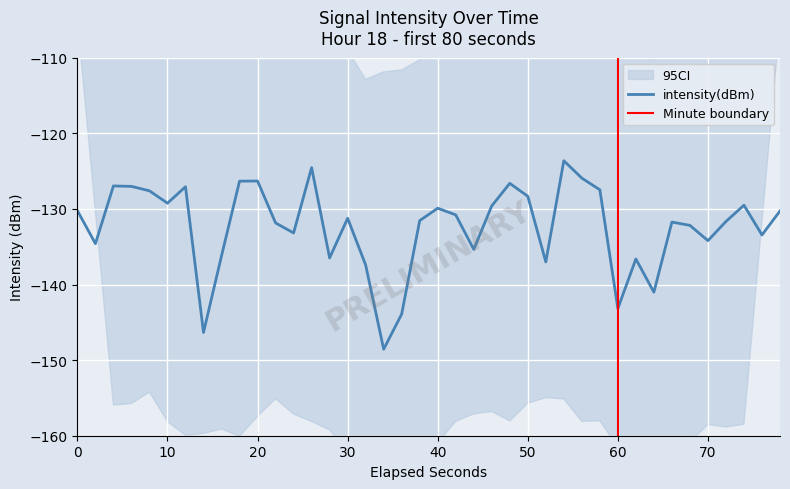

Is it true that intensity(dBm) equals -84.7 at 30?

False